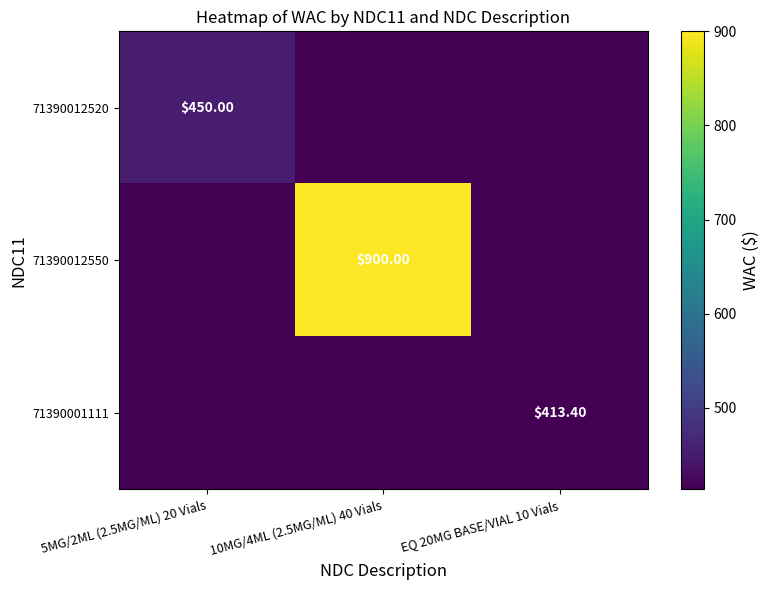

Is the value of 71390012550 at 10MG/4ML (2.5MG/ML) 40 Vials greater than the value of 71390012520 at 5MG/2ML (2.5MG/ML) 20 Vials?

Yes